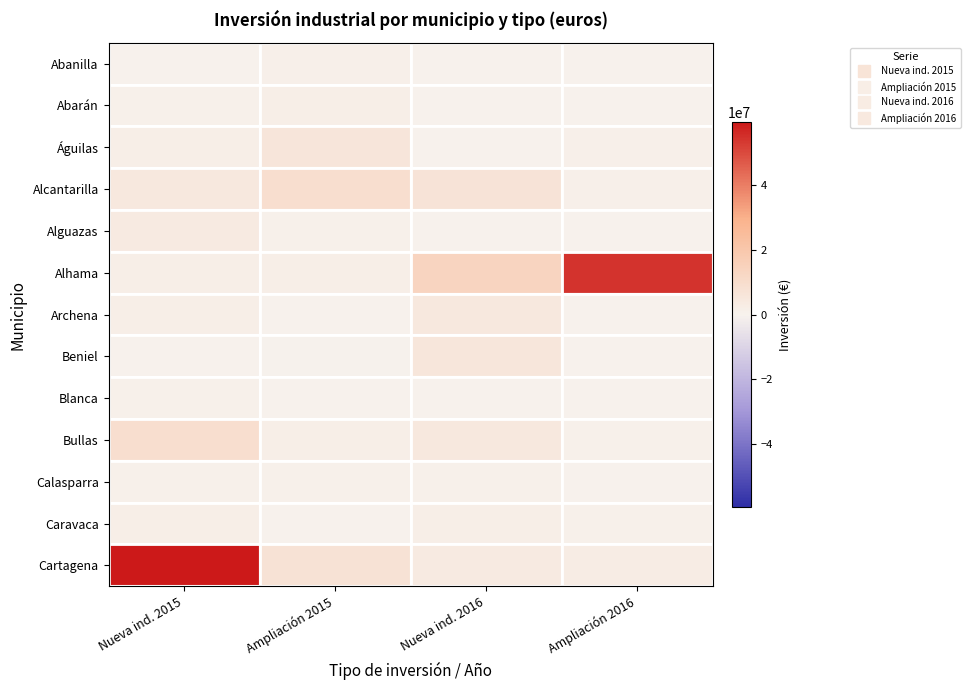

Reading right to left, extract all data points from this chart.

Abanilla: Ampliación 2016=4850	Nueva ind. 2016=101931	Ampliación 2015=976083	Nueva ind. 2015=161695
Abarán: Ampliación 2016=172187	Nueva ind. 2016=32420	Ampliación 2015=1452411	Nueva ind. 2015=765290
Águilas: Ampliación 2016=965530	Nueva ind. 2016=81012	Ampliación 2015=5993384	Nueva ind. 2015=1451470
Alcantarilla: Ampliación 2016=1196420	Nueva ind. 2016=6811621	Ampliación 2015=9203866	Nueva ind. 2015=4414144
Alguazas: Ampliación 2016=376474	Nueva ind. 2016=259259	Ampliación 2015=801779	Nueva ind. 2015=3506505
Alhama: Ampliación 2016=53957314	Nueva ind. 2016=13687122	Ampliación 2015=1528223	Nueva ind. 2015=1423881
Archena: Ampliación 2016=38077	Nueva ind. 2016=4177121	Ampliación 2015=56339	Nueva ind. 2015=1472550
Beniel: Ampliación 2016=0	Nueva ind. 2016=5173837	Ampliación 2015=-36013	Nueva ind. 2015=13000
Blanca: Ampliación 2016=0	Nueva ind. 2016=8500	Ampliación 2015=21675	Nueva ind. 2015=821019
Bullas: Ampliación 2016=660000	Nueva ind. 2016=4217842	Ampliación 2015=1814000	Nueva ind. 2015=9134864
Calasparra: Ampliación 2016=0	Nueva ind. 2016=530691	Ampliación 2015=624693	Nueva ind. 2015=563108
Caravaca: Ampliación 2016=474609	Nueva ind. 2016=1689356	Ampliación 2015=343870	Nueva ind. 2015=1578029
Cartagena: Ampliación 2016=2410213	Nueva ind. 2016=3484622	Ampliación 2015=7131368	Nueva ind. 2015=59378557